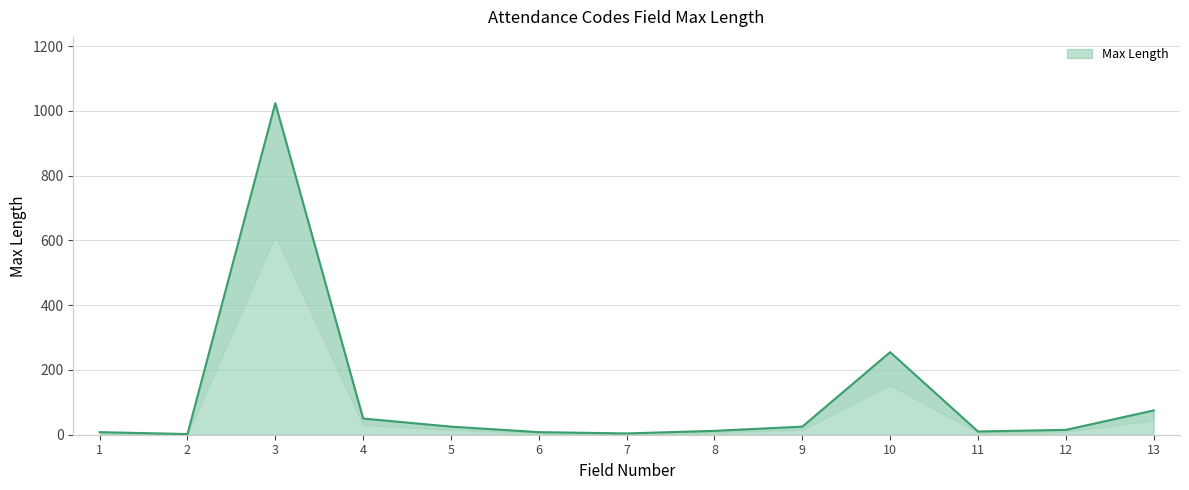

What is the average value?

116